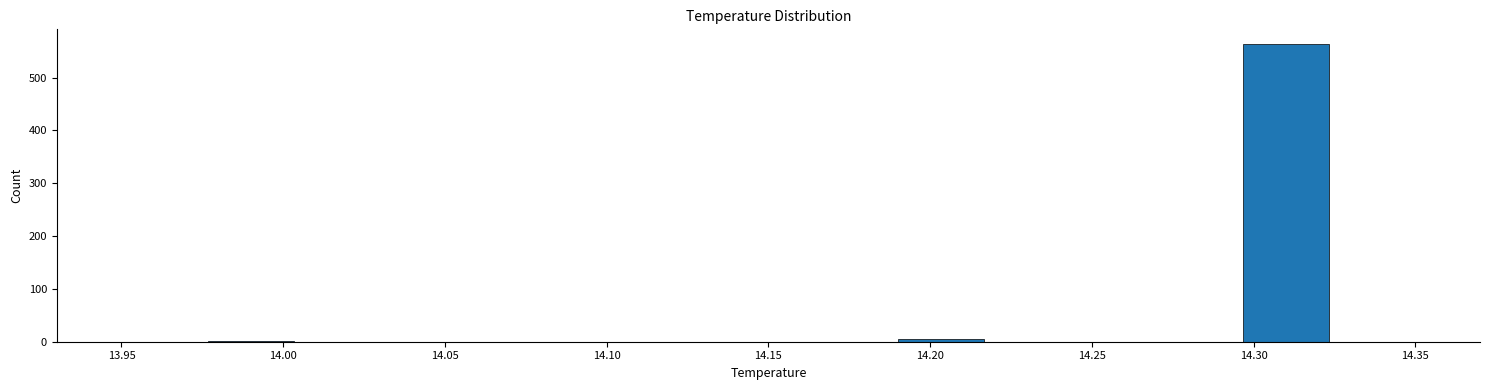

Over which range of the x-axis is the bar tallest?

14.295 to 14.325